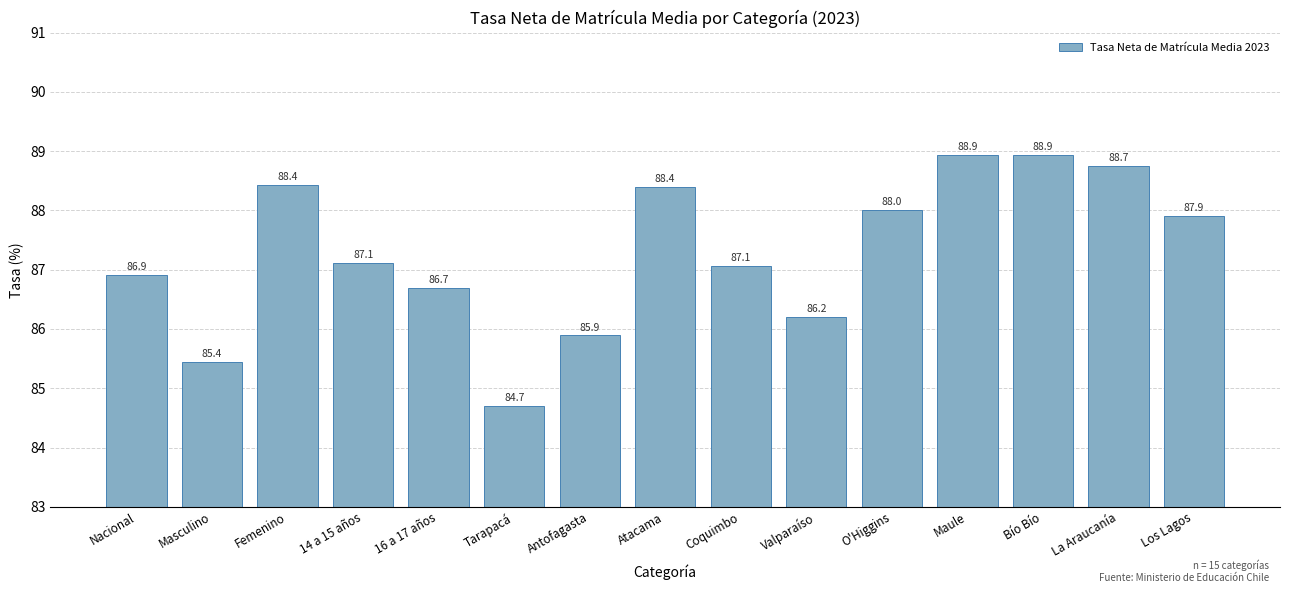

Are the bars grouped side by side (vs. stacked)?

No